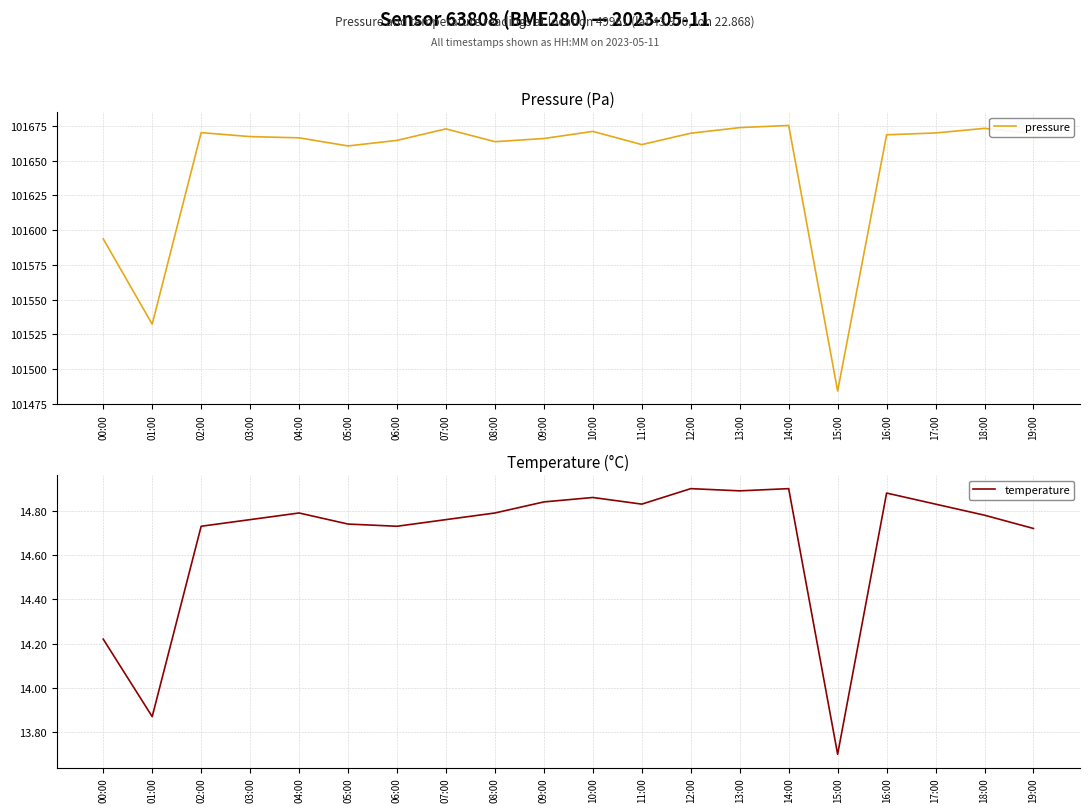

True or false: temperature has more than 2 interior local peaks.

True